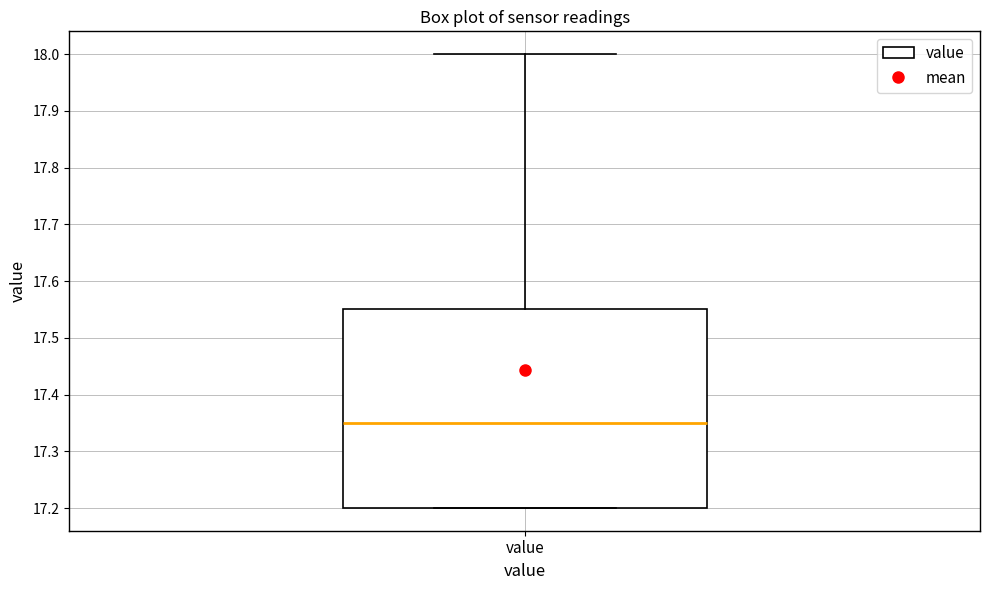

Where does the upper whisker of the box for value end on the y-axis? The values are not printed on the chart, so give them approximately, as read against the axis.

18.00